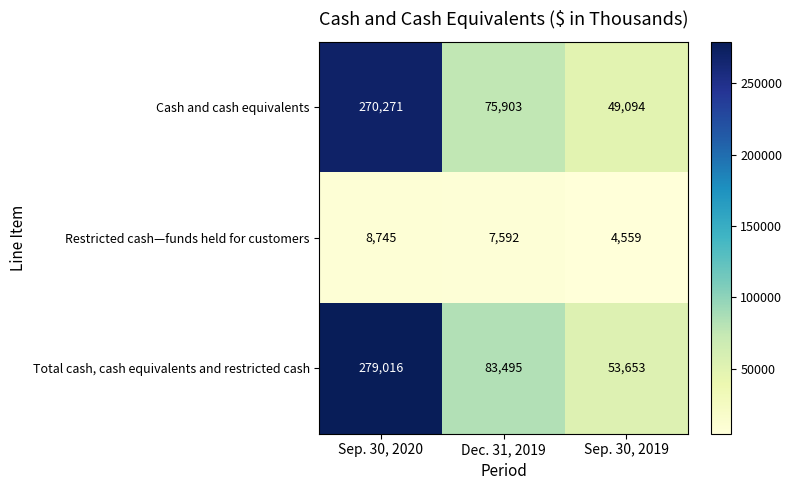

What is the average value of the Cash and cash equivalents series?

131756